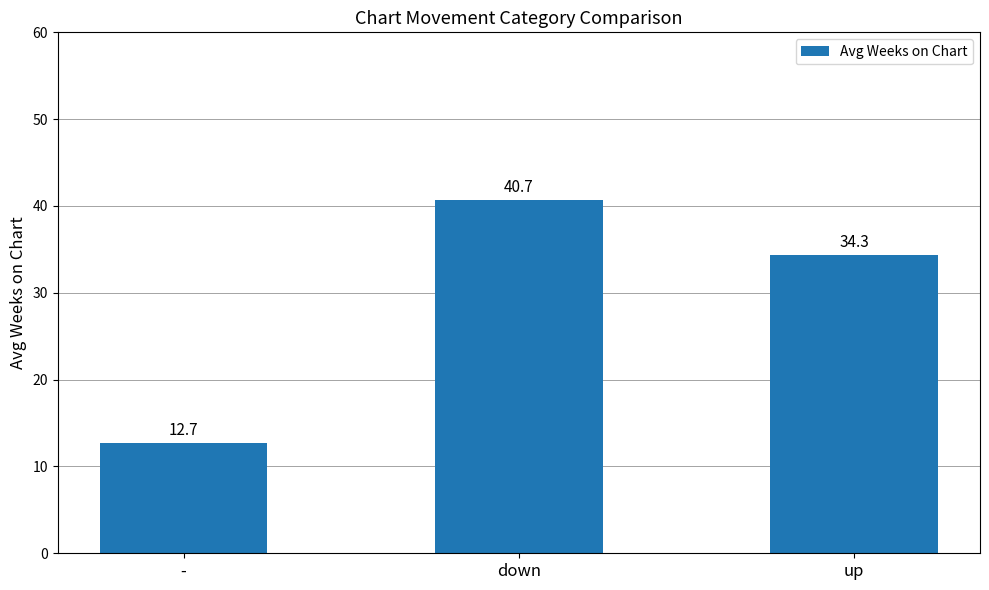

How many bars are there in total?

3